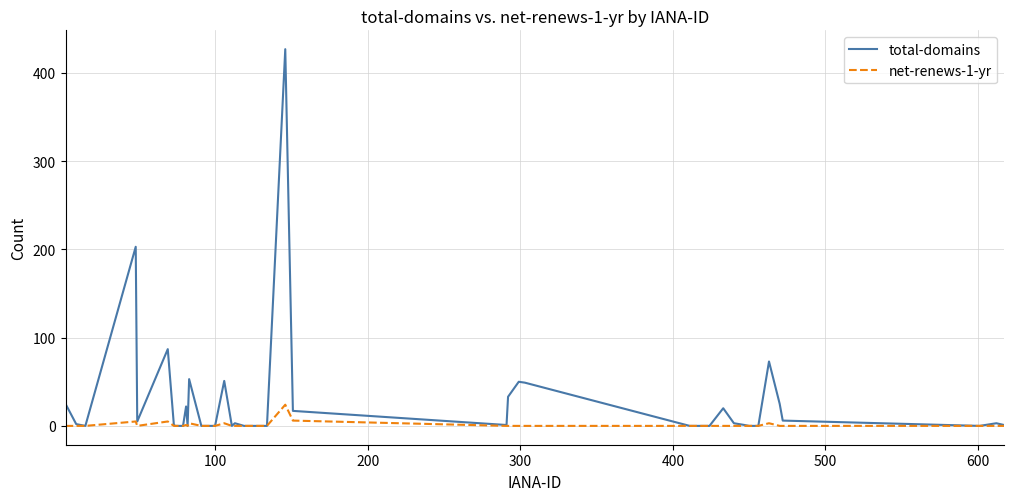

How many lines are shown in the chart?

2